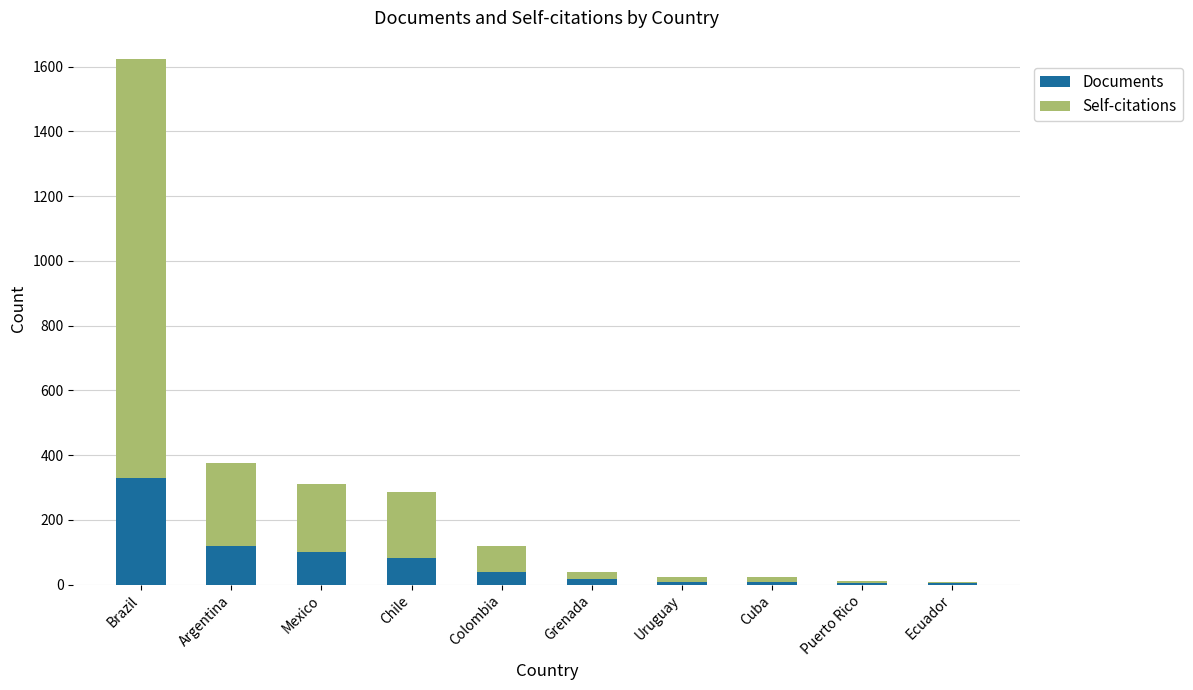

What is the approximate value of Documents at Colombia?

39